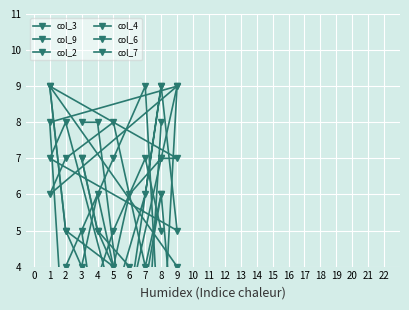

Which series ends up on top after the final intersection of col_7 and col_4?

col_4